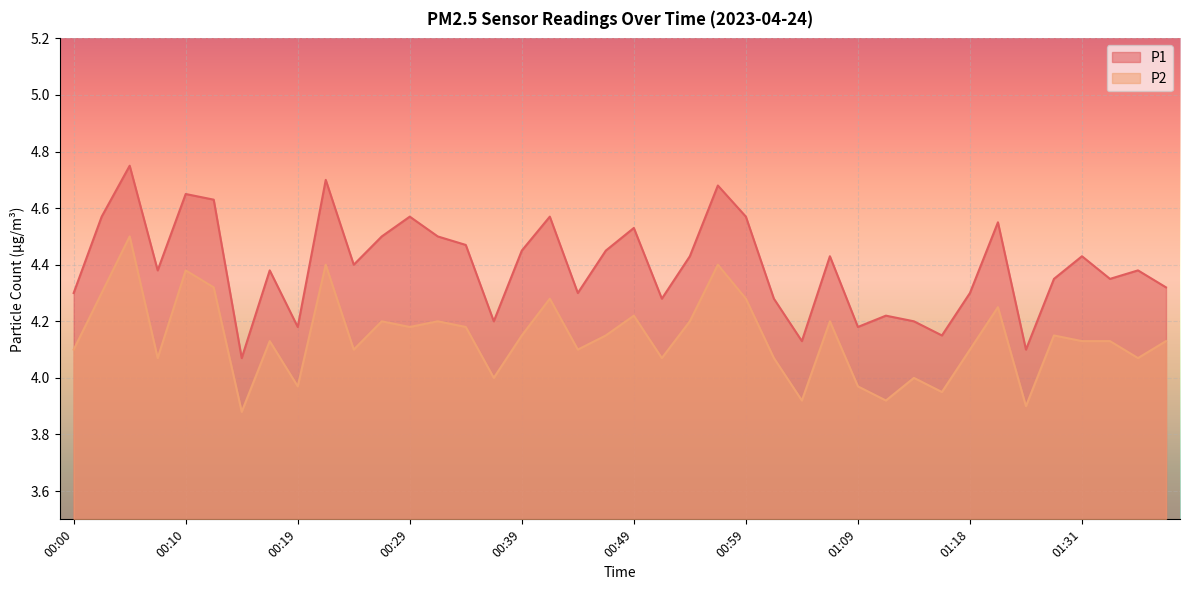

Which series changed the most between 00:46 and 00:54?

P2